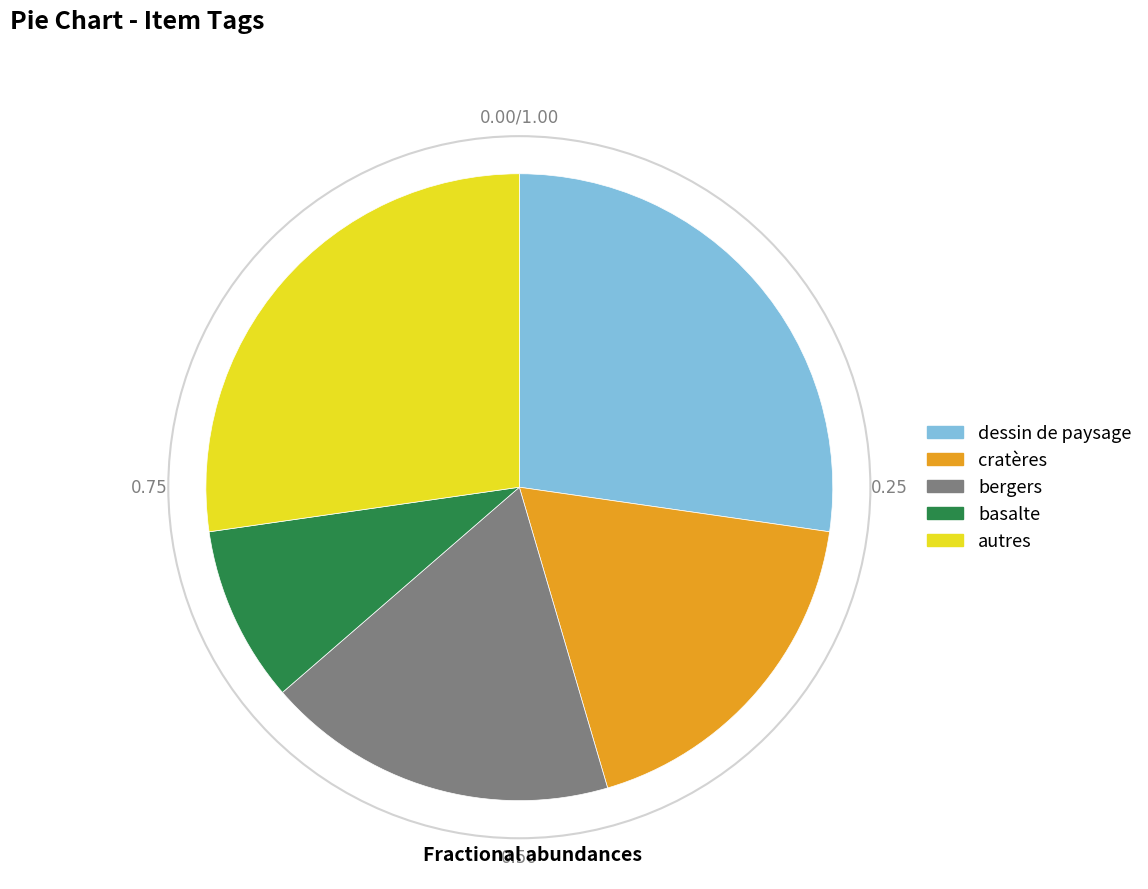

Which category has the smallest portion of the pie?

basalte